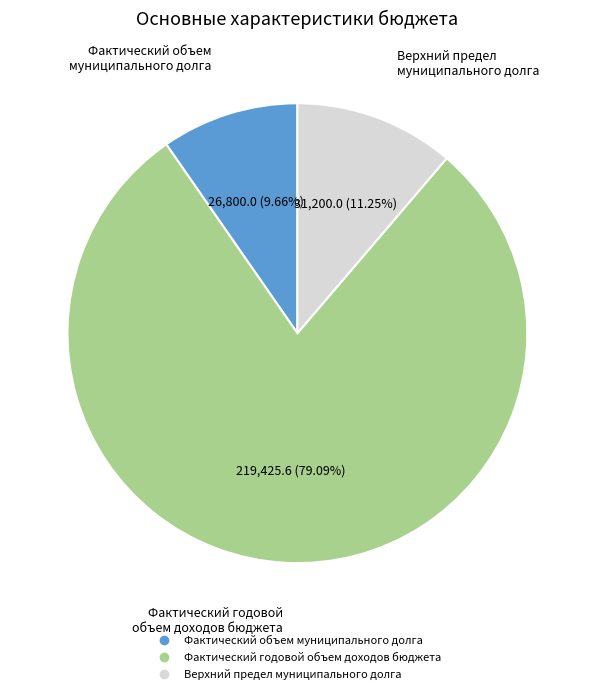

Is there any slice that represents more than half of the pie?

Yes